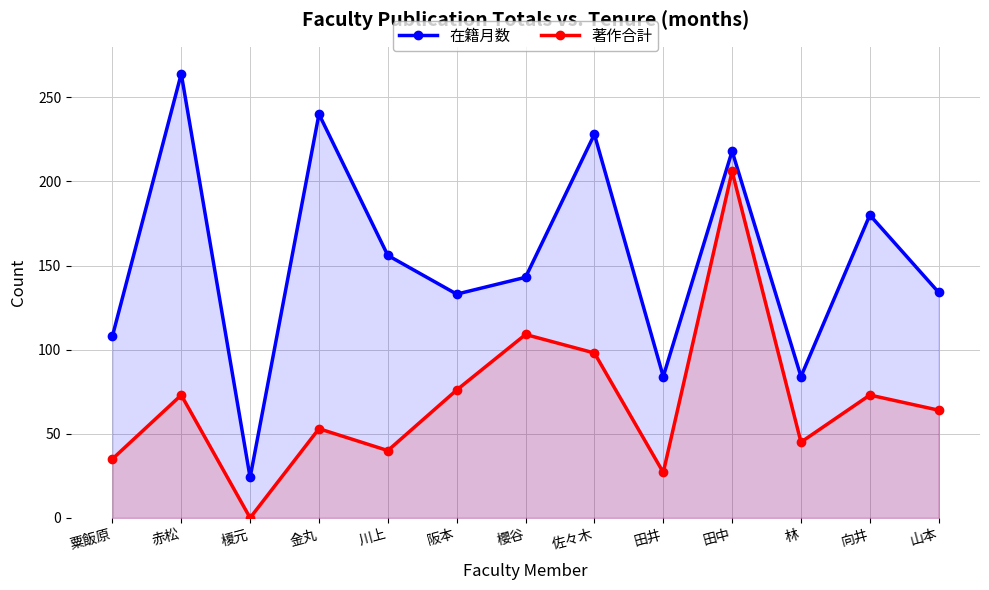

What are all the series names shown in the legend?

在籍月数, 著作合計